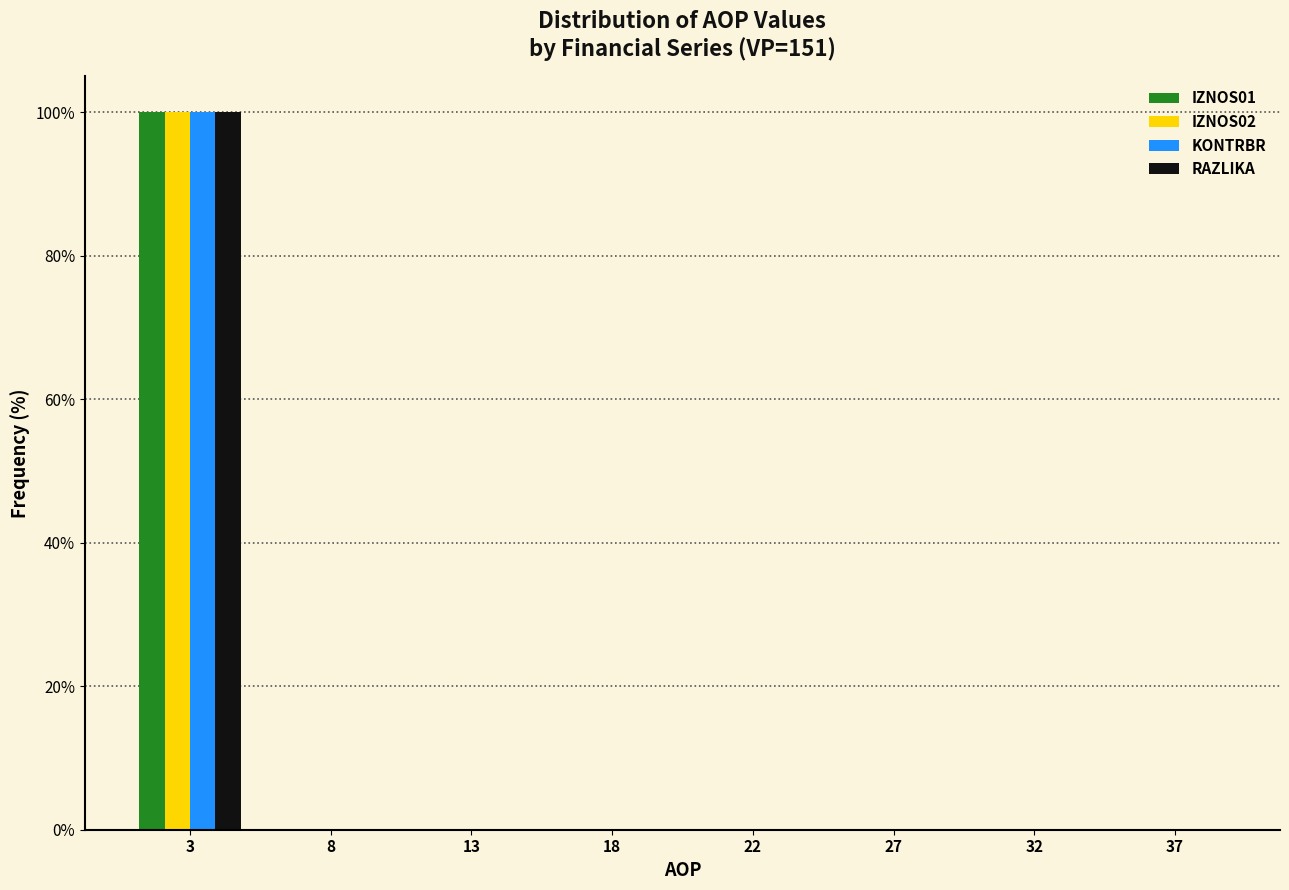

What is the maximum value shown in the chart?

100